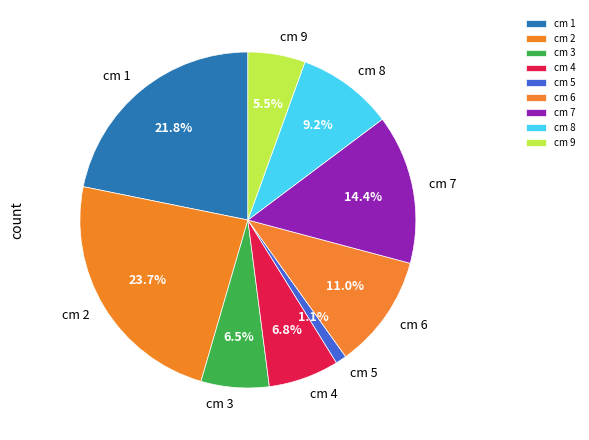

Is there any slice that represents more than half of the pie?

No